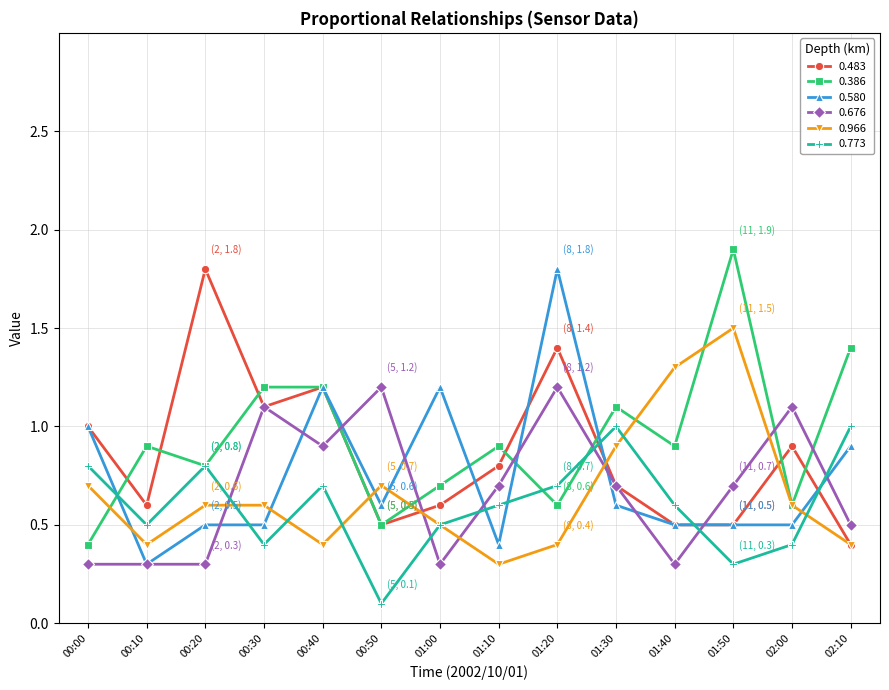

Is the value of 0.676 at 01:50 greater than the value of 0.773 at 01:40?

Yes